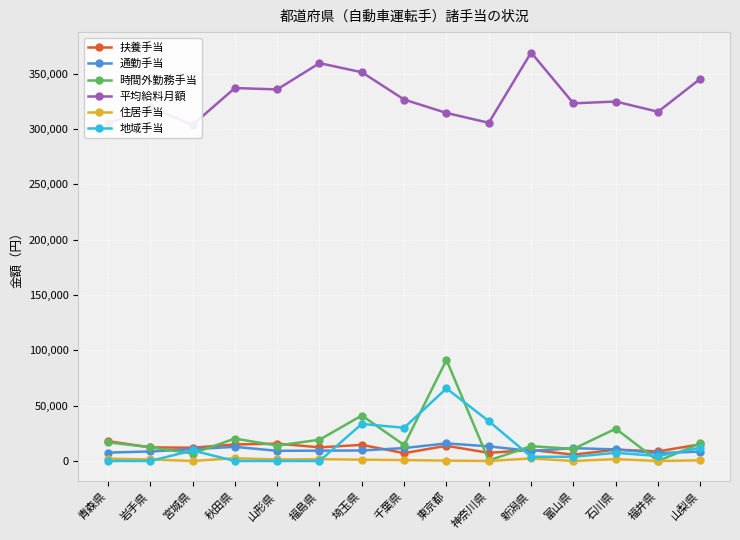

True or false: 扶養手当 and 平均給料月額 cross at least once.

False